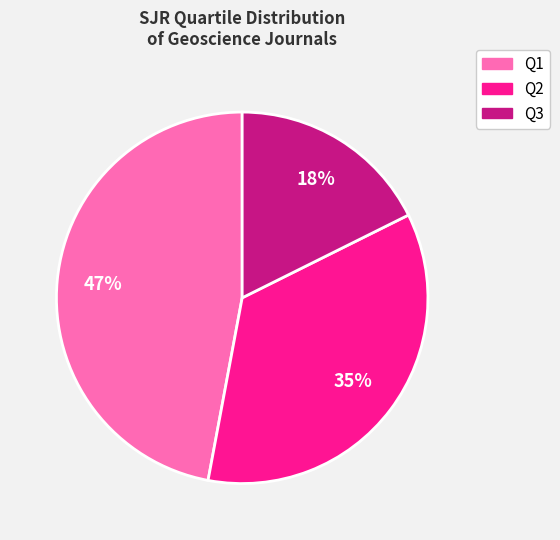

How many slices are in this pie chart?

3